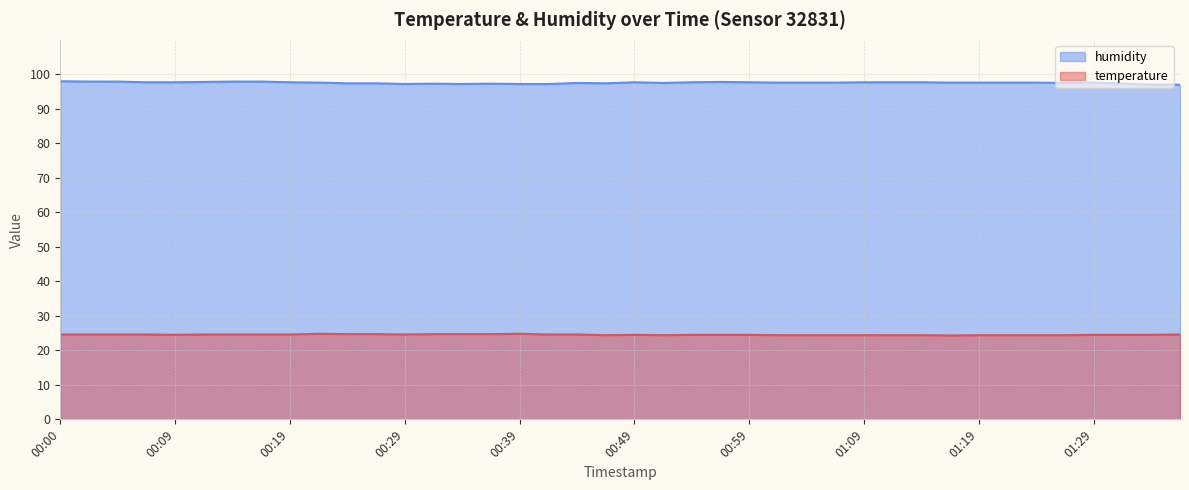

Is it true that humidity equals 138.2 at 01:04?

False